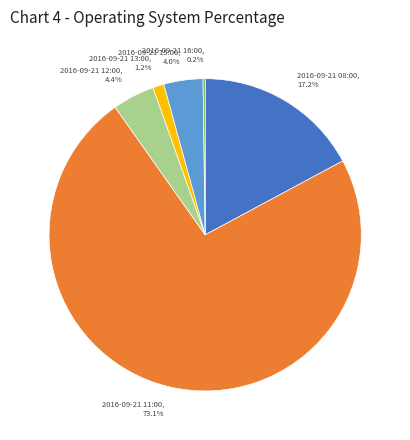

Approximately how many times larger is the value at 2016-09-21 15:00, 4.0% compared to 2016-09-21 12:00, 4.4%?

0.9